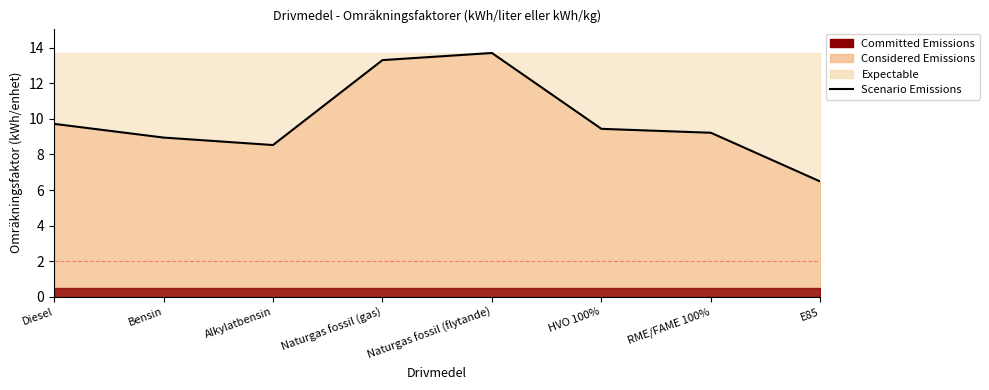

What is the sum of all values?

79.3